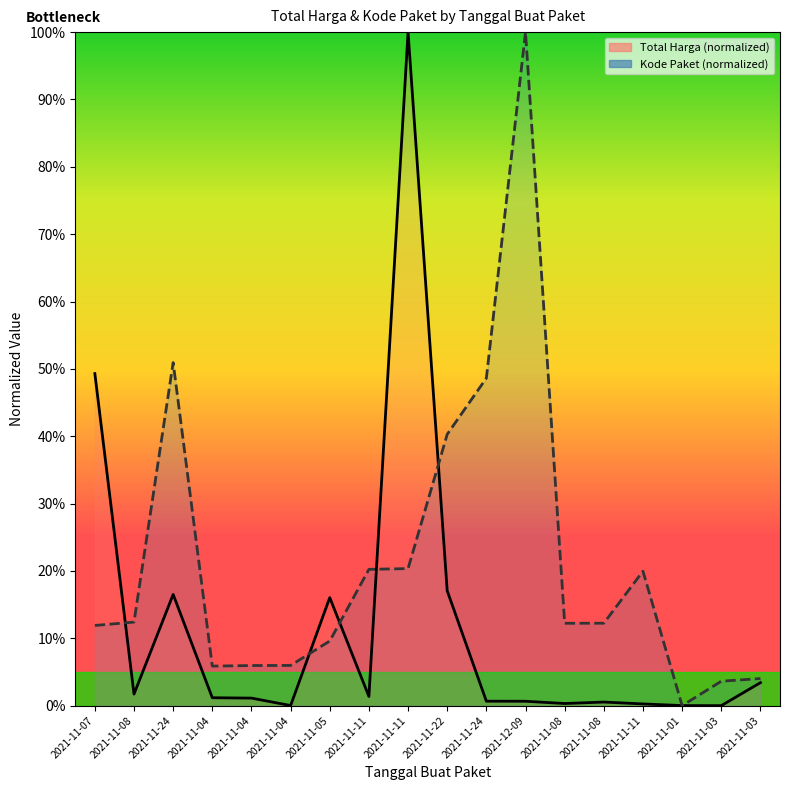

The value of Total Harga at 2021-12-09 is 0.7. True or false?

True